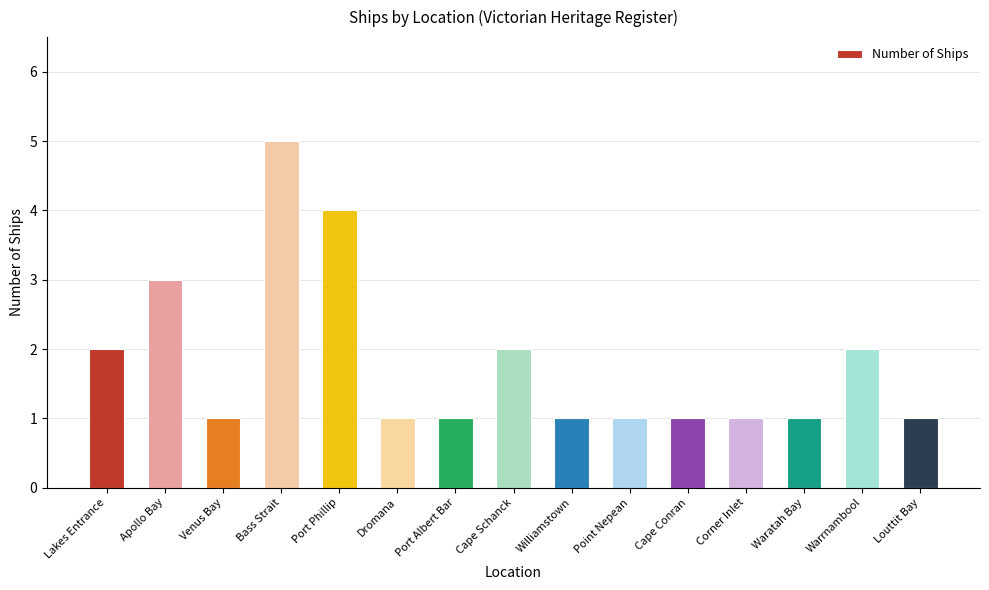

True or false: the data shows 1 at Corner Inlet.

True